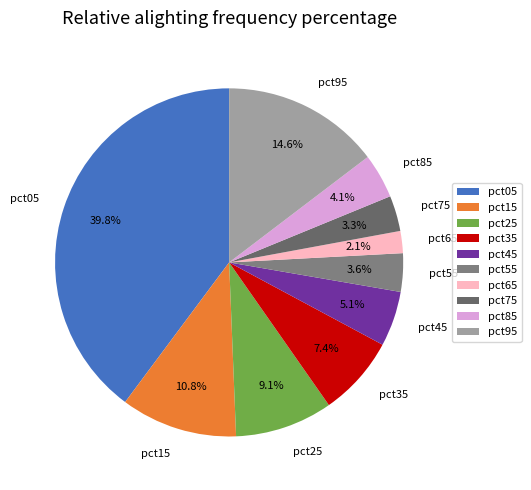

To the nearest percent, what is the combined percentage of pct25 and pct55?

13%